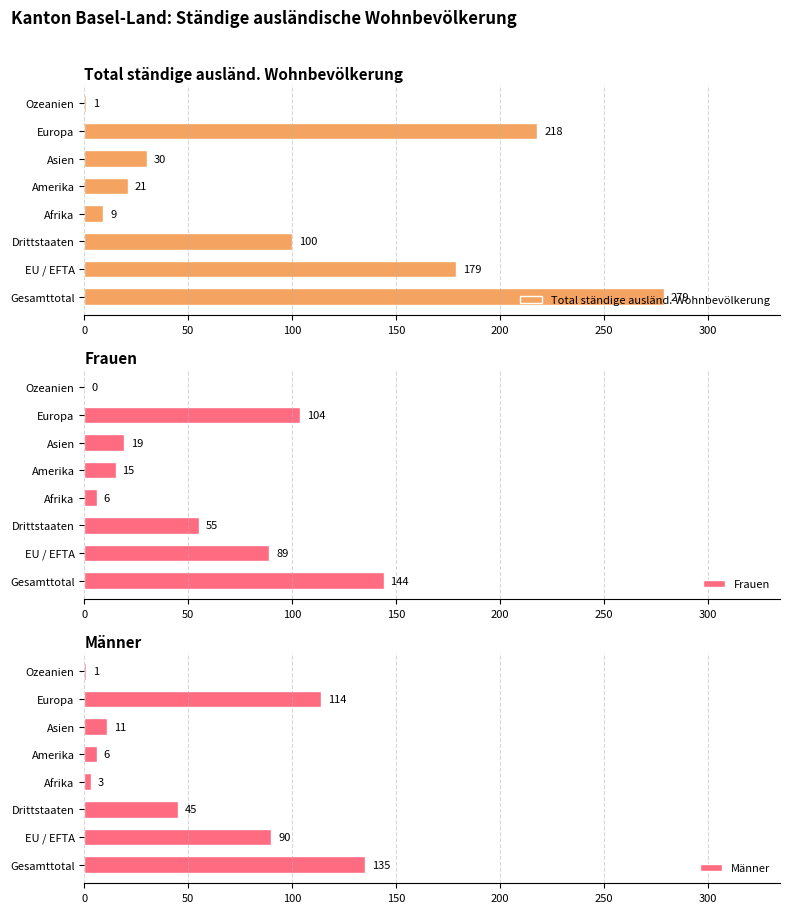

The Total ständige ausländ. Wohnbevölkerung series shows 9 at Afrika. True or false?

True